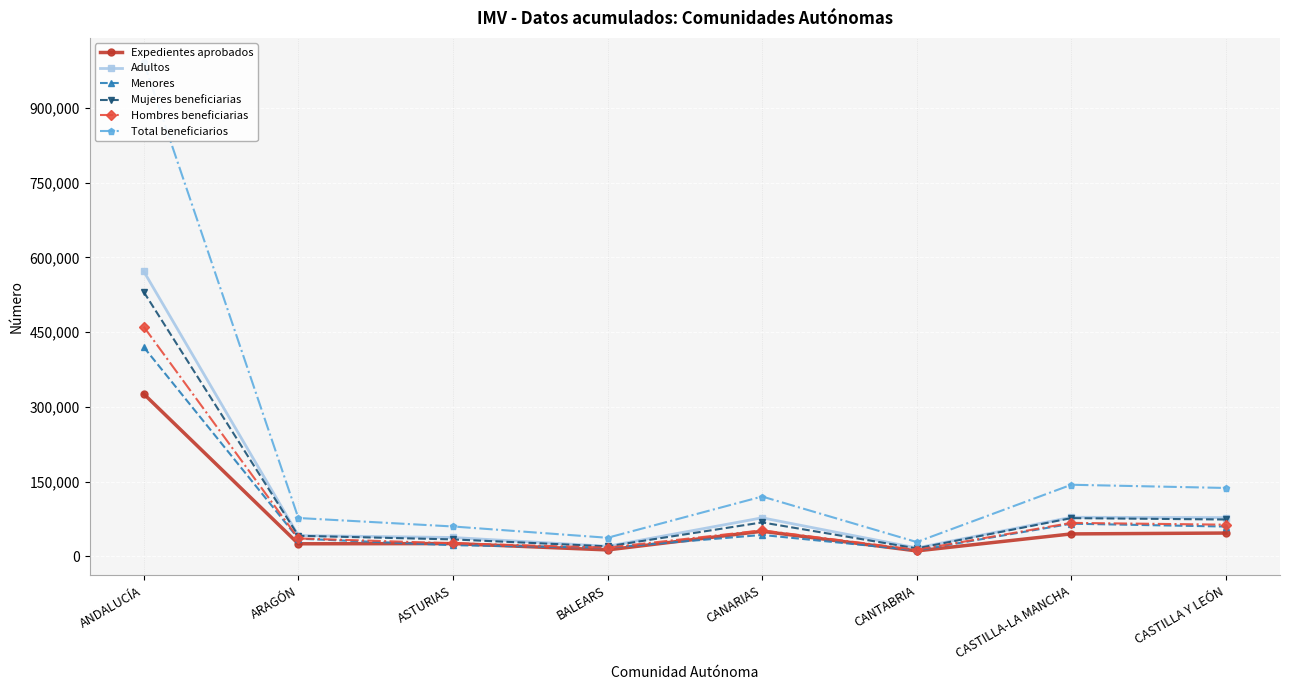

Reading left to right, transcribe all the data shown in this chart.

Expedientes aprobados: ANDALUCÍA=325831	ARAGÓN=24949	ASTURIAS=25384	BALEARS=12650	CANARIAS=50121	CANTABRIA=10650	CASTILLA-LA MANCHA=44794	CASTILLA Y LEÓN=46517
Adultos: ANDALUCÍA=571892	ARAGÓN=41448	ASTURIAS=37586	BALEARS=19967	CANARIAS=77112	CANTABRIA=16645	CASTILLA-LA MANCHA=78200	CASTILLA Y LEÓN=77489
Menores: ANDALUCÍA=419750	ARAGÓN=35265	ASTURIAS=22110	BALEARS=17061	CANARIAS=42732	CANTABRIA=11787	CASTILLA-LA MANCHA=65274	CASTILLA Y LEÓN=59536
Mujeres beneficiarias: ANDALUCÍA=530584	ARAGÓN=41039	ASTURIAS=33733	BALEARS=19774	CANARIAS=67861	CANTABRIA=15666	CASTILLA-LA MANCHA=76495	CASTILLA Y LEÓN=73715
Hombres beneficiarias: ANDALUCÍA=460675	ARAGÓN=35658	ASTURIAS=25959	BALEARS=17250	CANARIAS=51942	CANTABRIA=12765	CASTILLA-LA MANCHA=66953	CASTILLA Y LEÓN=63291
Total beneficiarios: ANDALUCÍA=991642	ARAGÓN=76713	ASTURIAS=59696	BALEARS=37028	CANARIAS=119844	CANTABRIA=28432	CASTILLA-LA MANCHA=143474	CASTILLA Y LEÓN=137025